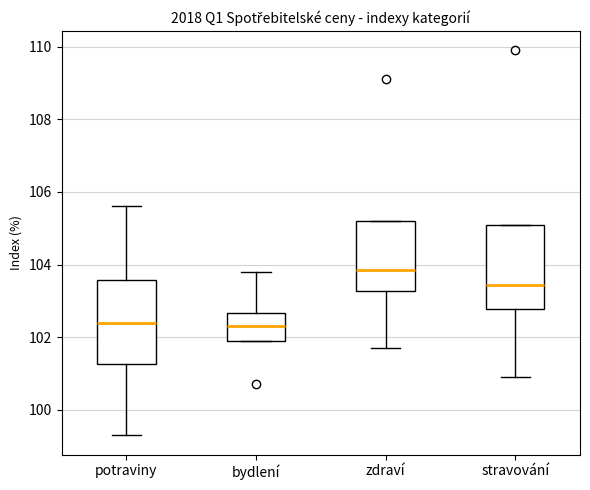

Reading left to right, read every box against the y-axis: the position of its median line, the range the box covers, and the ends of its whiskers. The values are not printed on the chart, so give them approximately, as read against the axis.

potraviny: median 102.4, box 101.2 to 103.6, whiskers 99.4 to 105.6
bydlení: median 102.4, box 102.0 to 102.6, whiskers 102.0 to 103.8
zdraví: median 103.8, box 103.2 to 105.2, whiskers 101.8 to 105.2
stravování: median 103.4, box 102.8 to 105.2, whiskers 101.0 to 105.2